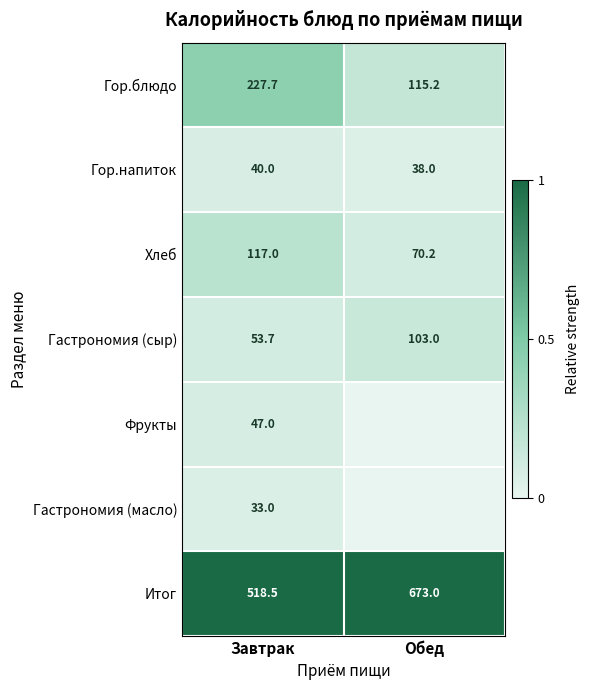

Count the number of data series in this chart.

7